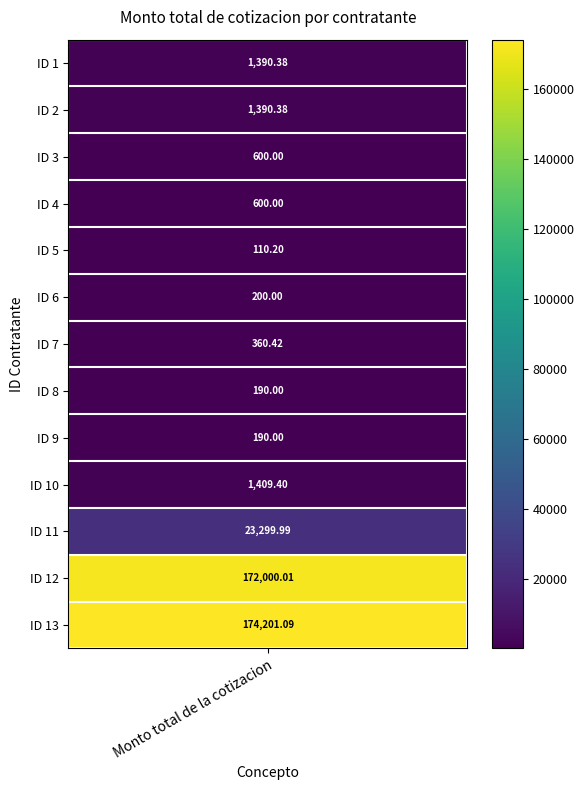

Reading right to left, list all the values displayed in this chart.

174201.1	172000.0	23300.0	1409.4	190.0	190.0	360.4	200.0	110.2	600.0	600.0	1390.4	1390.4